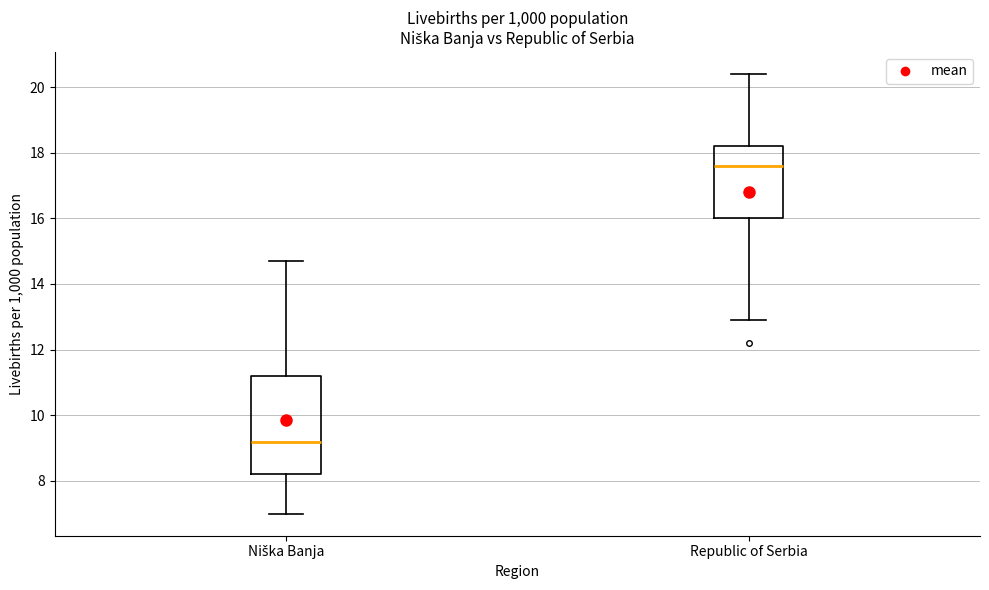

Reading left to right, read every box against the y-axis: the position of its median line, the range the box covers, and the ends of its whiskers. The values are not printed on the chart, so give them approximately, as read against the axis.

Niška Banja: median 9.2, box 8.2 to 11.2, whiskers 7.0 to 14.8
Republic of Serbia: median 17.6, box 16.0 to 18.2, whiskers 13.0 to 20.4